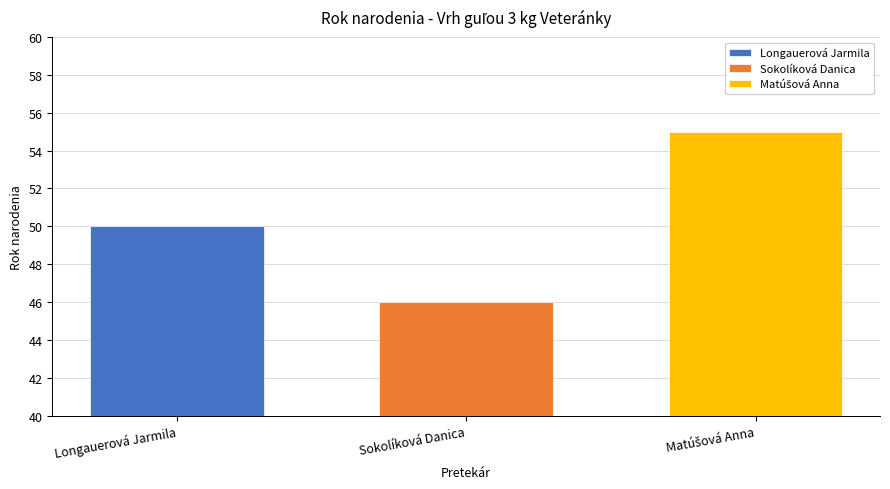

List the labels in order of Longauerová Jarmila value, largest first.

Sokolíková Danica